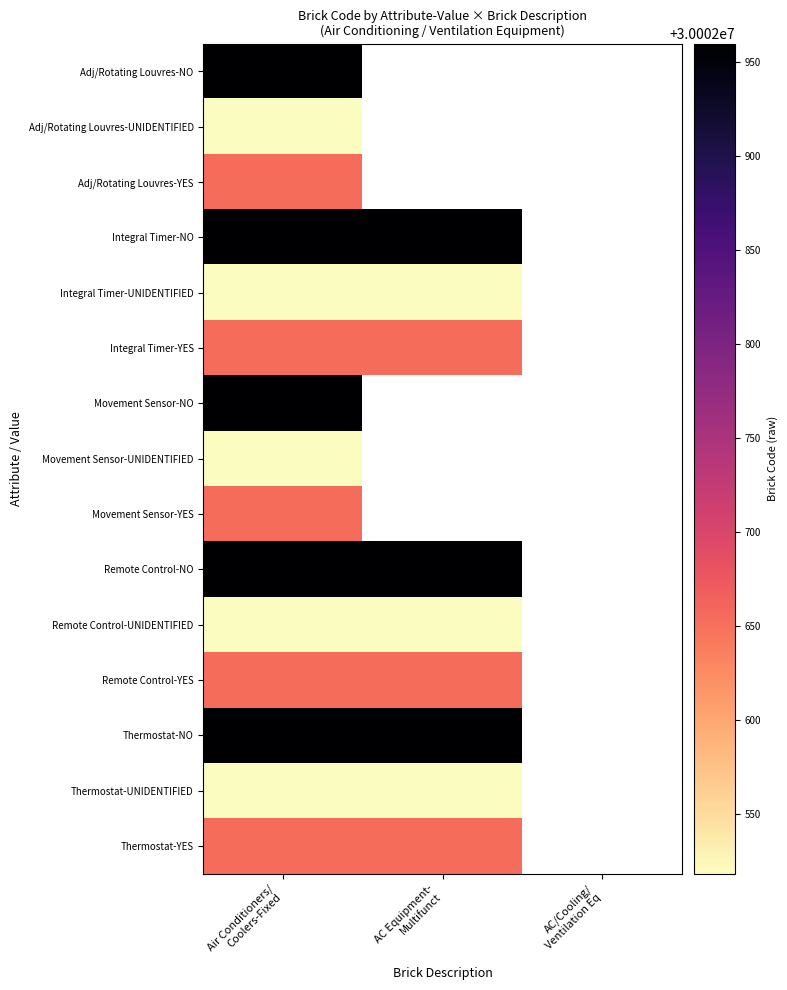

Which has a higher value, AC/Cooling/
Ventilation Eq or AC Equipment-
Multifunct?

AC Equipment-
Multifunct